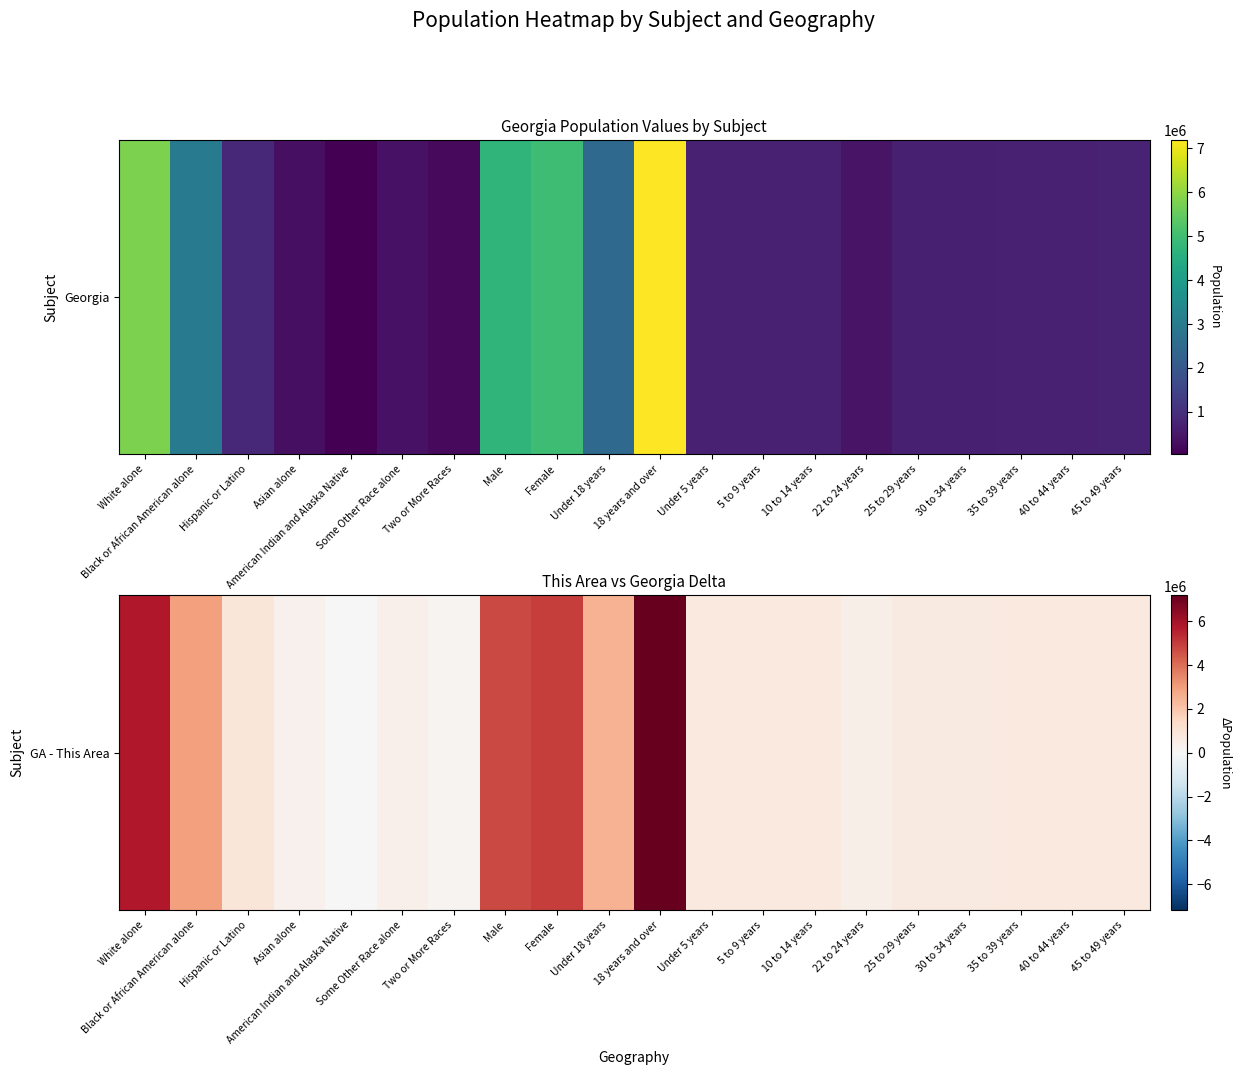

Rank the categories by value from highest to lowest.

18 years and over, White alone, Female, Male, Black or African American alone, Under 18 years, Hispanic or Latino, 45 to 49 years, 40 to 44 years, 35 to 39 years, 5 to 9 years, 10 to 14 years, Under 5 years, 25 to 29 years, 30 to 34 years, 22 to 24 years, Some Other Race alone, Asian alone, Two or More Races, American Indian and Alaska Native